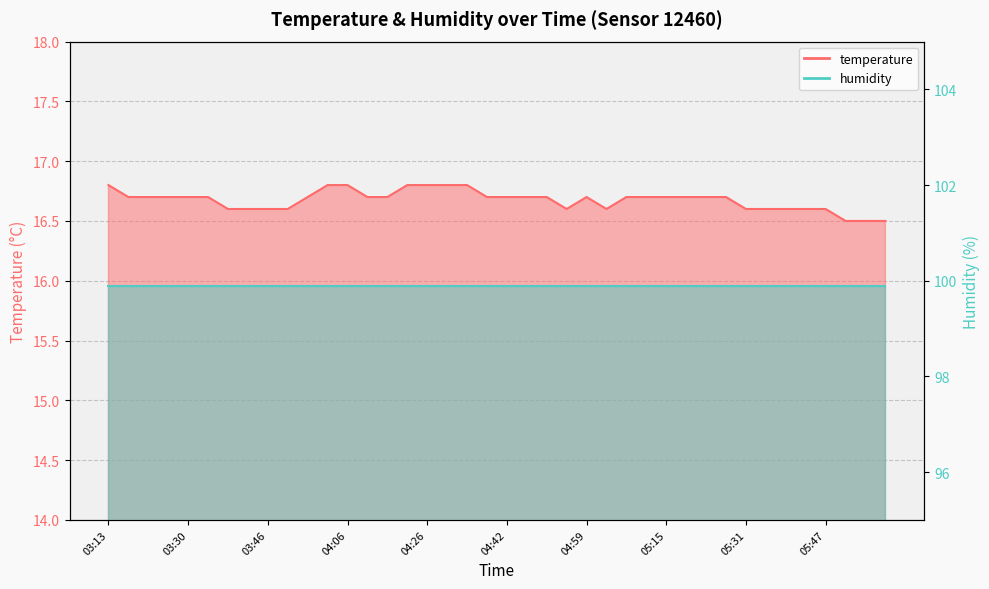

Where is the first local minimum?

04:55